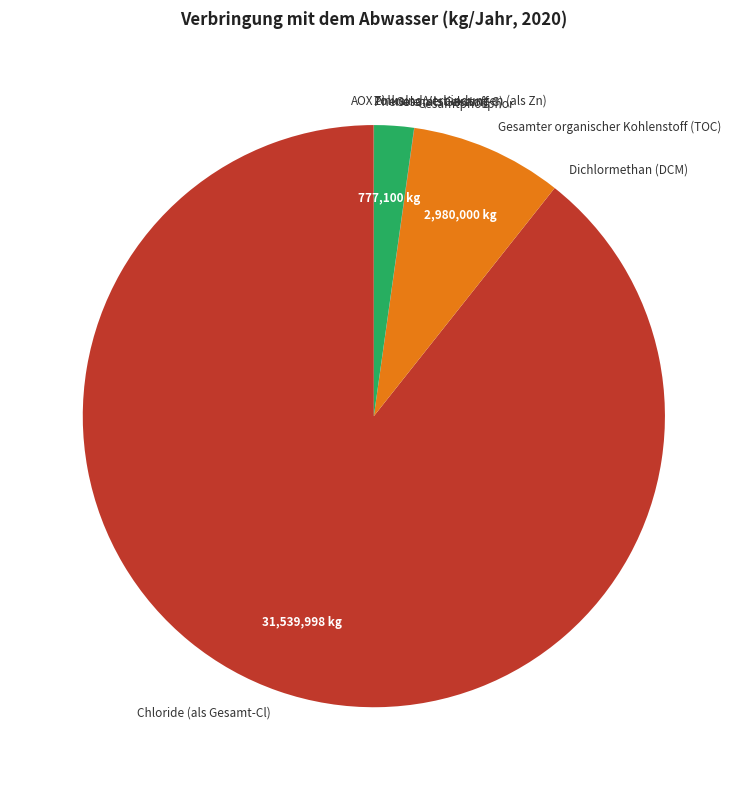

Is it true that Chloride (als Gesamt-Cl) is 89% of the pie?

True